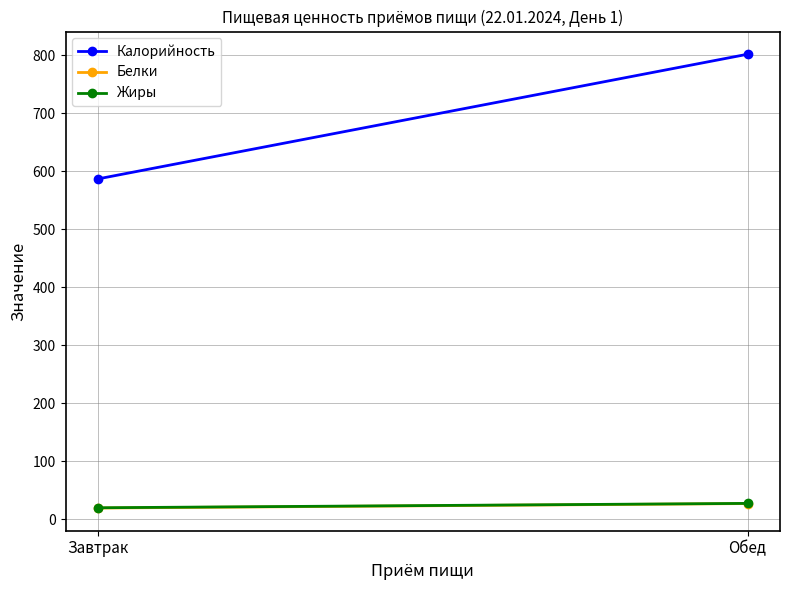

What is the lowest value of the Жиры series?

19.7